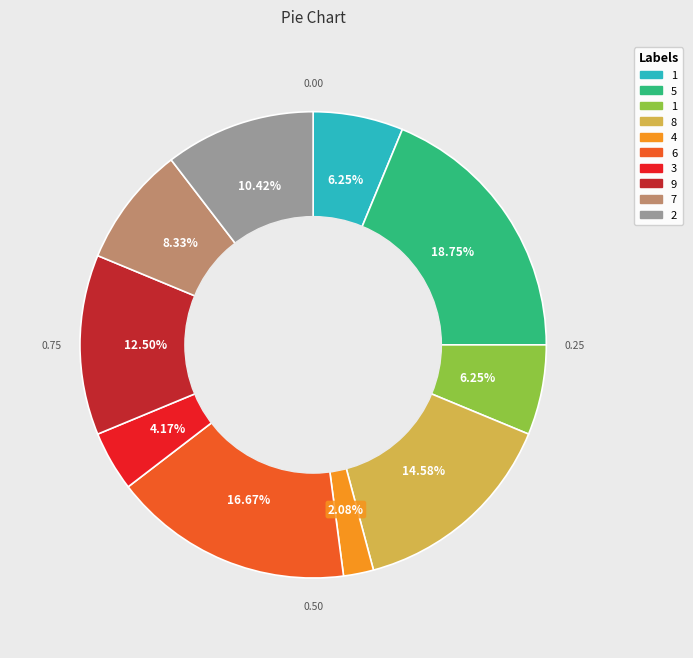

Is there any slice that represents more than half of the pie?

No